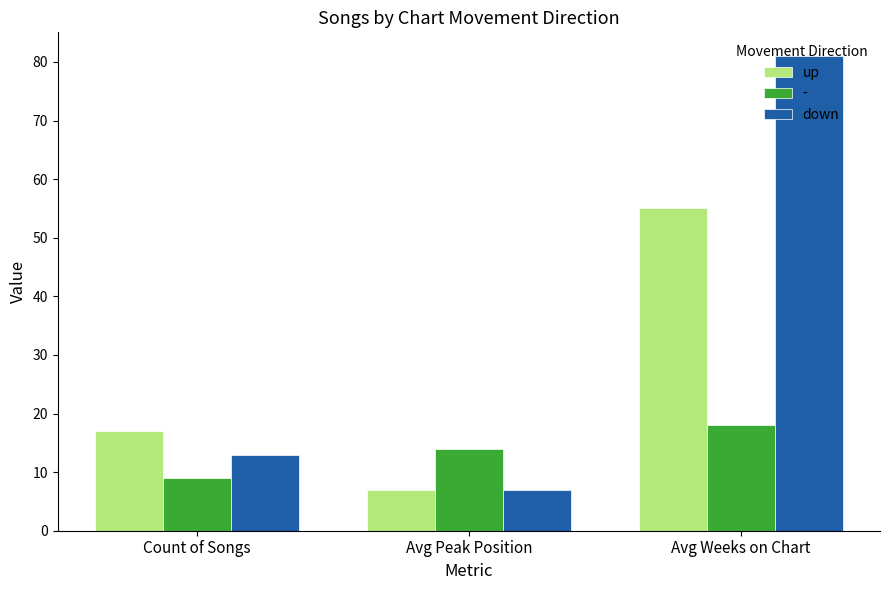

How many data points in down are less than 13?

1